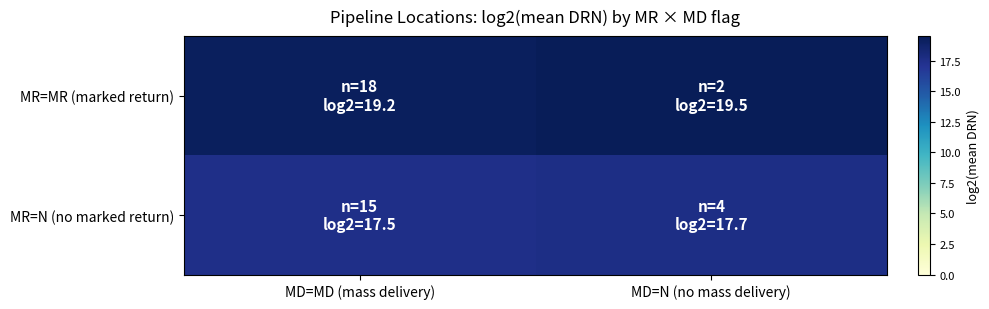

At which category is the sum across all series the highest?

MD=N (no mass delivery)